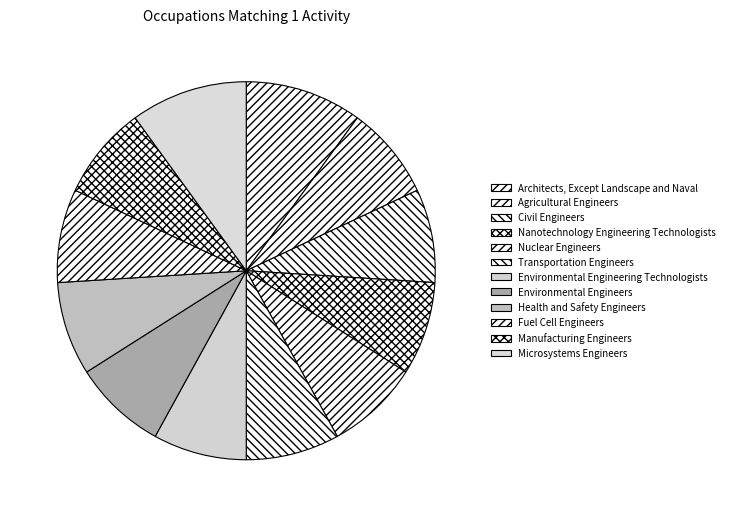

Which has a higher value, Nuclear Engineers or Architects, Except Landscape and Naval?

Architects, Except Landscape and Naval